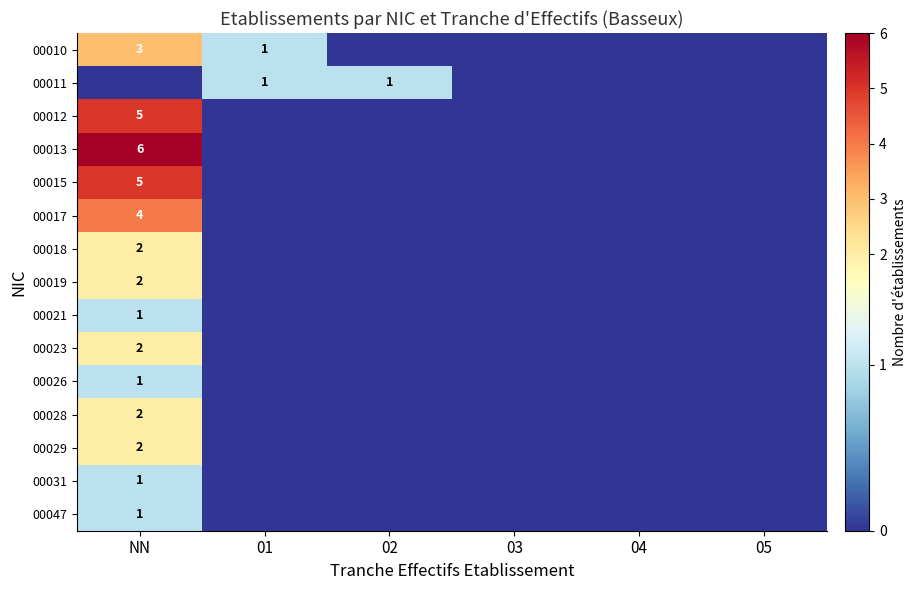

At which category is the sum across all series the highest?

NN